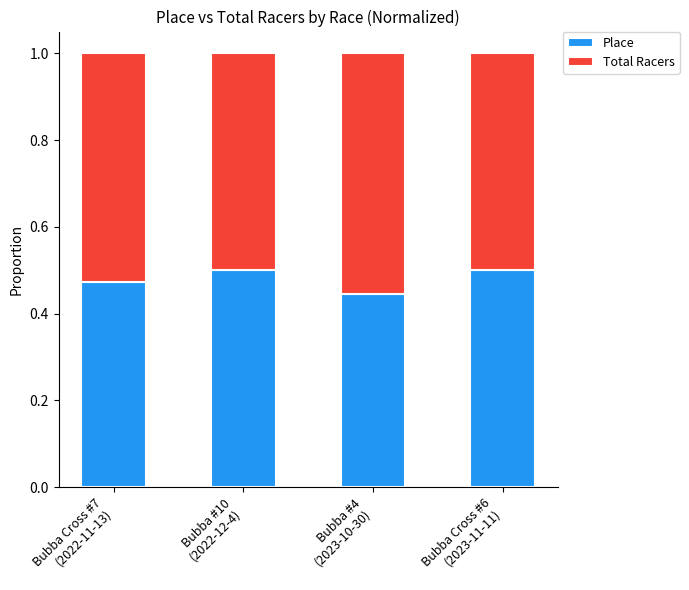

How many Place values are between 0 and 1?

4